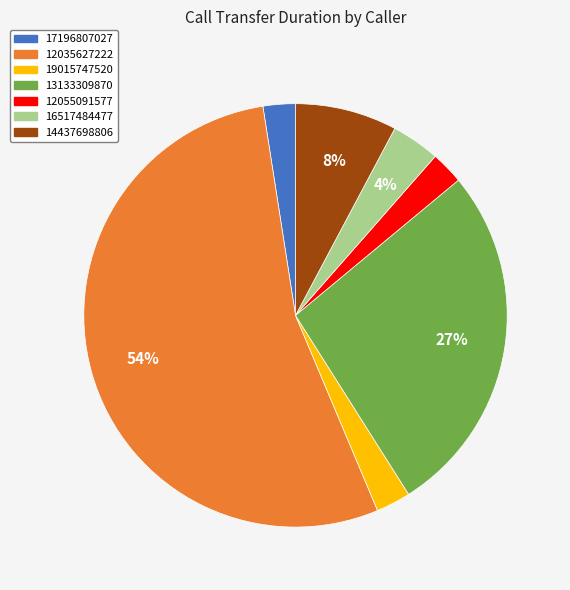

To the nearest percent, what is the combined percentage of 19015747520 and 12035627222?

57%